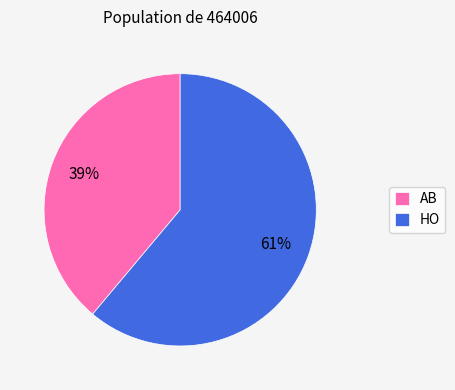

The AB slice represents 39% of the pie. True or false?

True